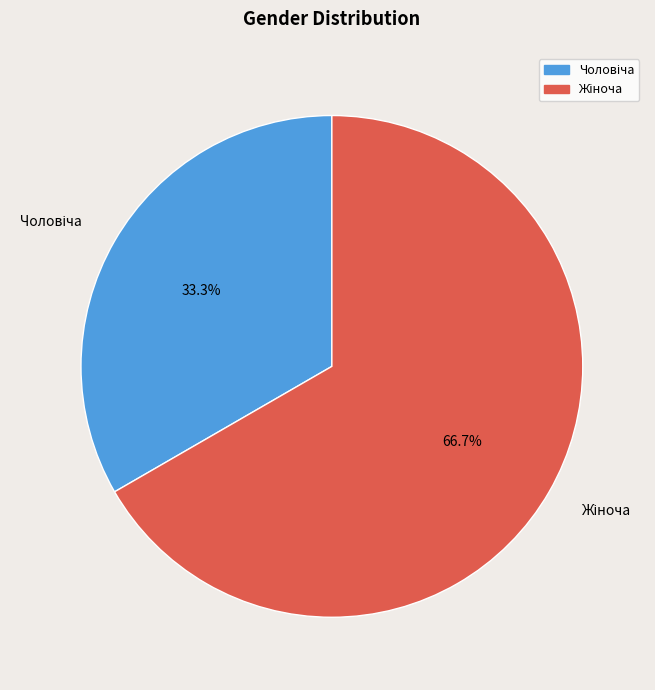

Does any single category account for the majority?

Yes